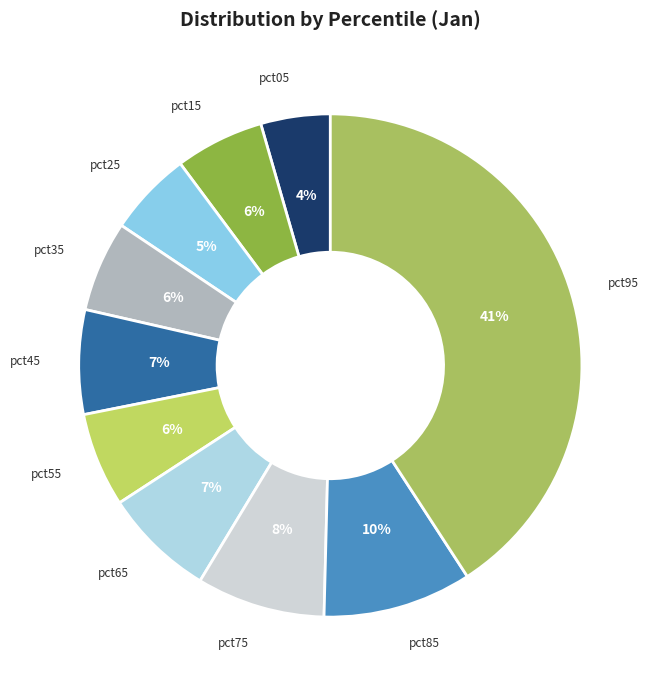

Count the number of slices in the pie.

10